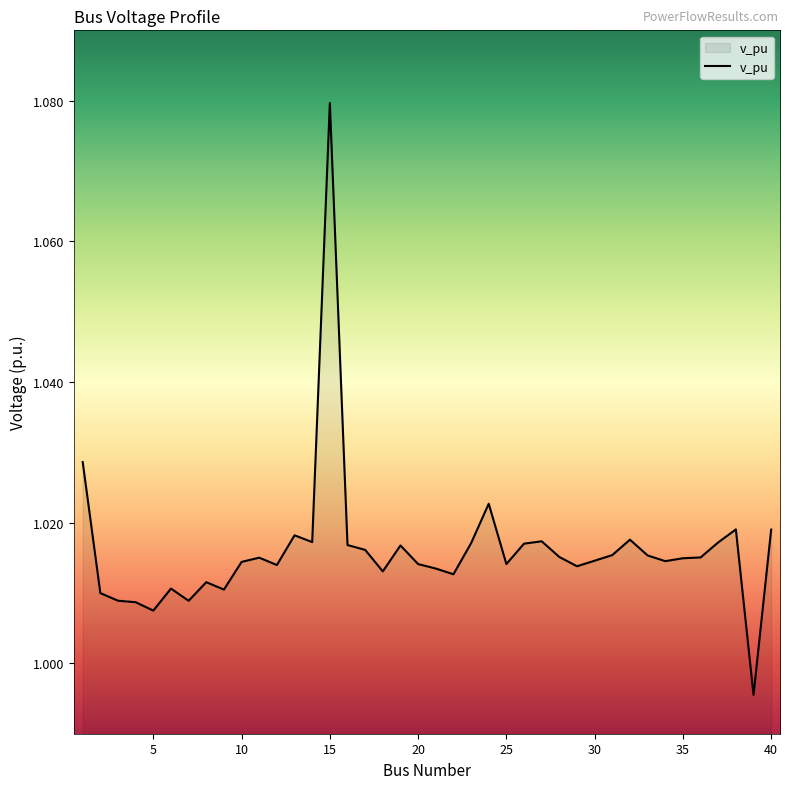

Does the chart have visible grid lines?

No